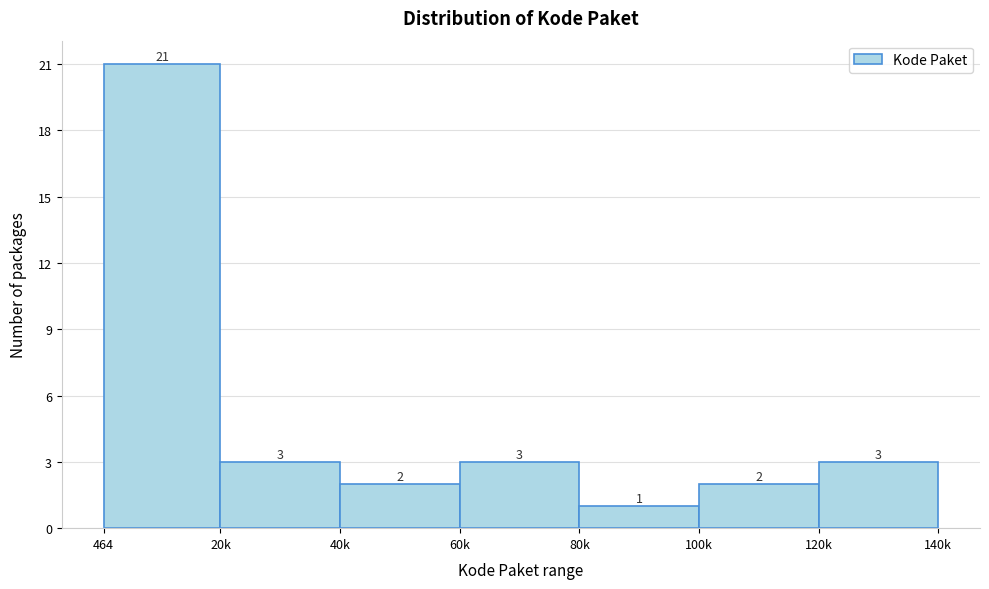

Reading left to right, list all the values displayed in this chart.

21	3	2	3	1	2	3